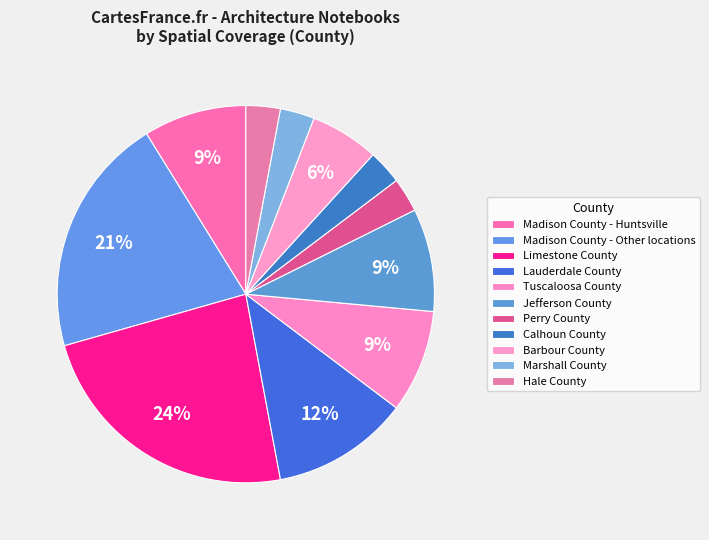

Is it true that Jefferson County is 8% of the pie?

False